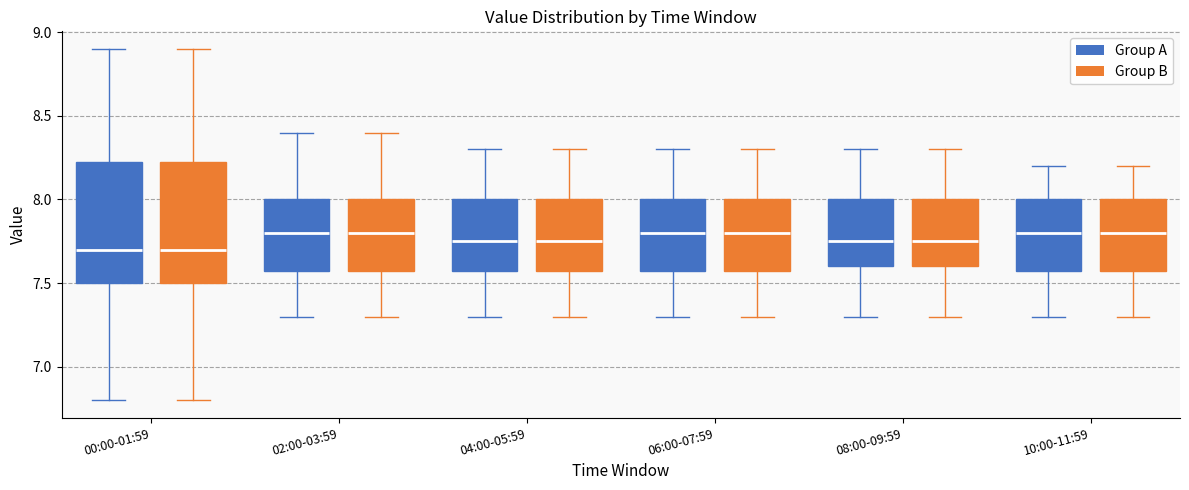

Reading left to right, transcribe this box plot: for each box, give where its median line is, the range the box spans, and where its two whiskers end, as read against the y-axis. The values are not printed on the chart, so give them approximately, as read against the axis.

00:00-01:59 (Group A): median 7.70, box 7.50 to 8.25, whiskers 6.80 to 8.90
00:00-01:59 (Group B): median 7.70, box 7.50 to 8.25, whiskers 6.80 to 8.90
02:00-03:59 (Group A): median 7.80, box 7.60 to 8.00, whiskers 7.30 to 8.40
02:00-03:59 (Group B): median 7.80, box 7.60 to 8.00, whiskers 7.30 to 8.40
04:00-05:59 (Group A): median 7.75, box 7.60 to 8.00, whiskers 7.30 to 8.30
04:00-05:59 (Group B): median 7.75, box 7.60 to 8.00, whiskers 7.30 to 8.30
06:00-07:59 (Group A): median 7.80, box 7.60 to 8.00, whiskers 7.30 to 8.30
06:00-07:59 (Group B): median 7.80, box 7.60 to 8.00, whiskers 7.30 to 8.30
08:00-09:59 (Group A): median 7.75, box 7.60 to 8.00, whiskers 7.30 to 8.30
08:00-09:59 (Group B): median 7.75, box 7.60 to 8.00, whiskers 7.30 to 8.30
10:00-11:59 (Group A): median 7.80, box 7.60 to 8.00, whiskers 7.30 to 8.20
10:00-11:59 (Group B): median 7.80, box 7.60 to 8.00, whiskers 7.30 to 8.20